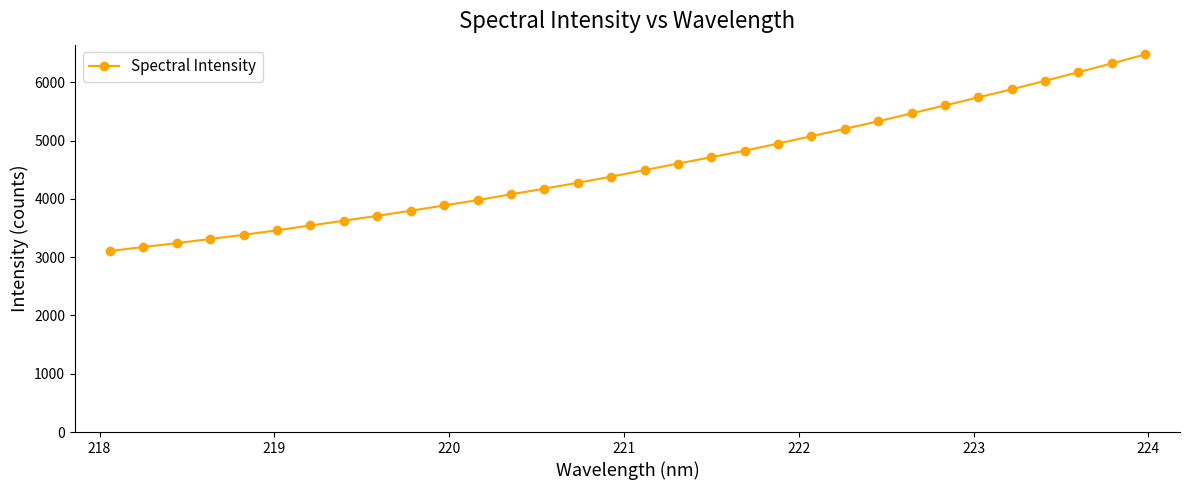

What is the difference between the maximum and minimum values?

3370.4